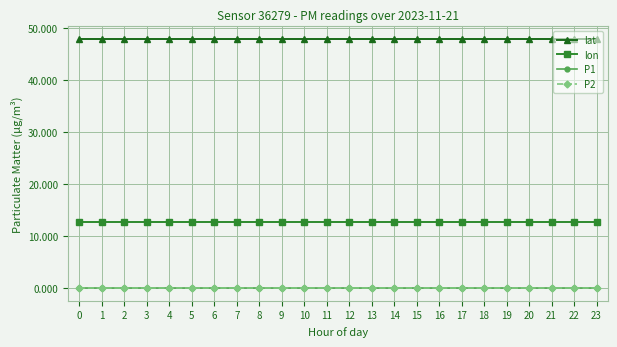

Is this an area chart (filled region under the line)?

No